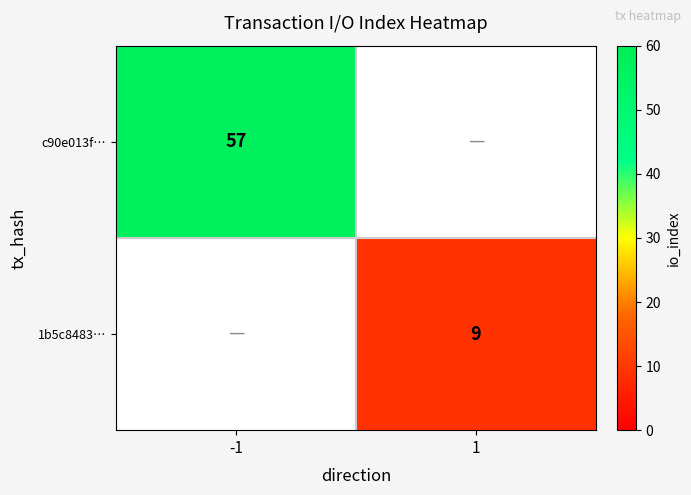

What is the greatest value displayed?

57.0